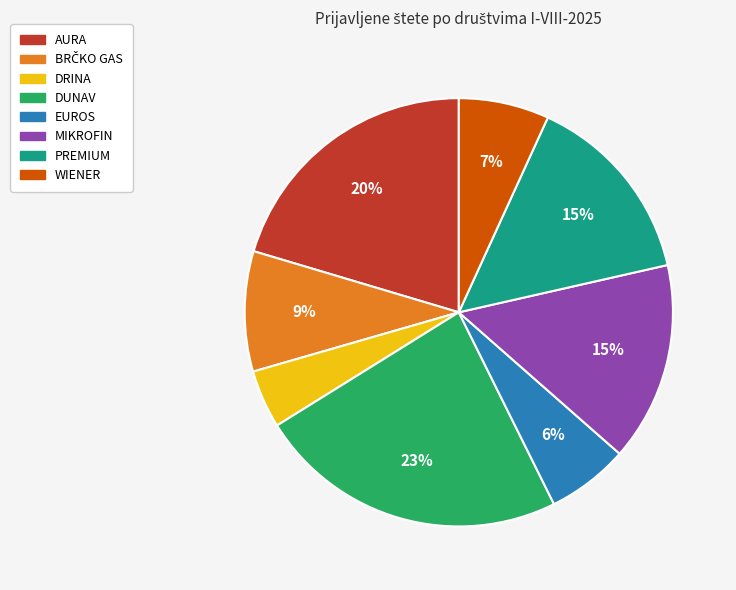

To the nearest percent, what is the difference between the largest and smallest slice percentages?

19%